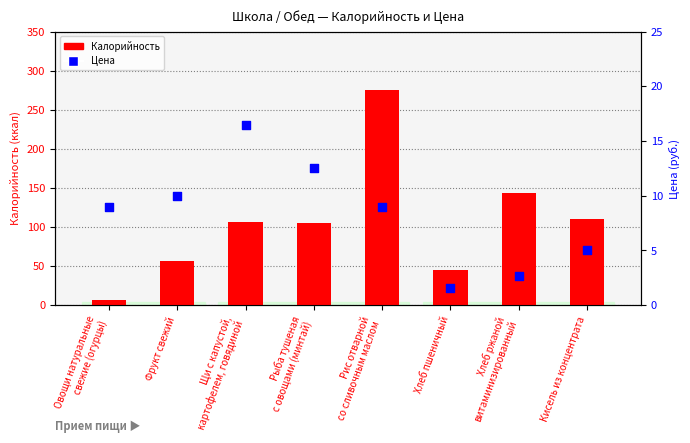

What are all the series names shown in the legend?

Калорийность, Цена